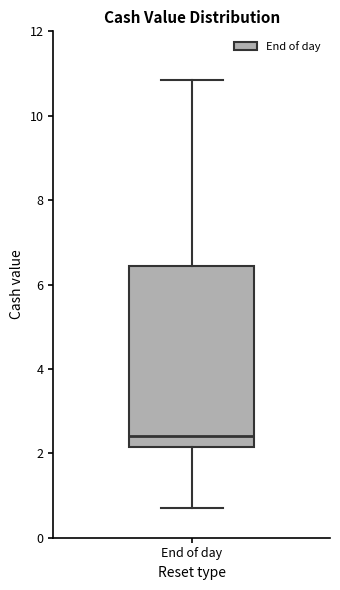

Read this box plot against the y-axis: the position of the median line, the range covered by the box, and the ends of both whiskers. The values are not printed on the chart, so give them approximately, as read against the axis.

median 2.4, box 2.2 to 6.4, whiskers 0.8 to 10.8